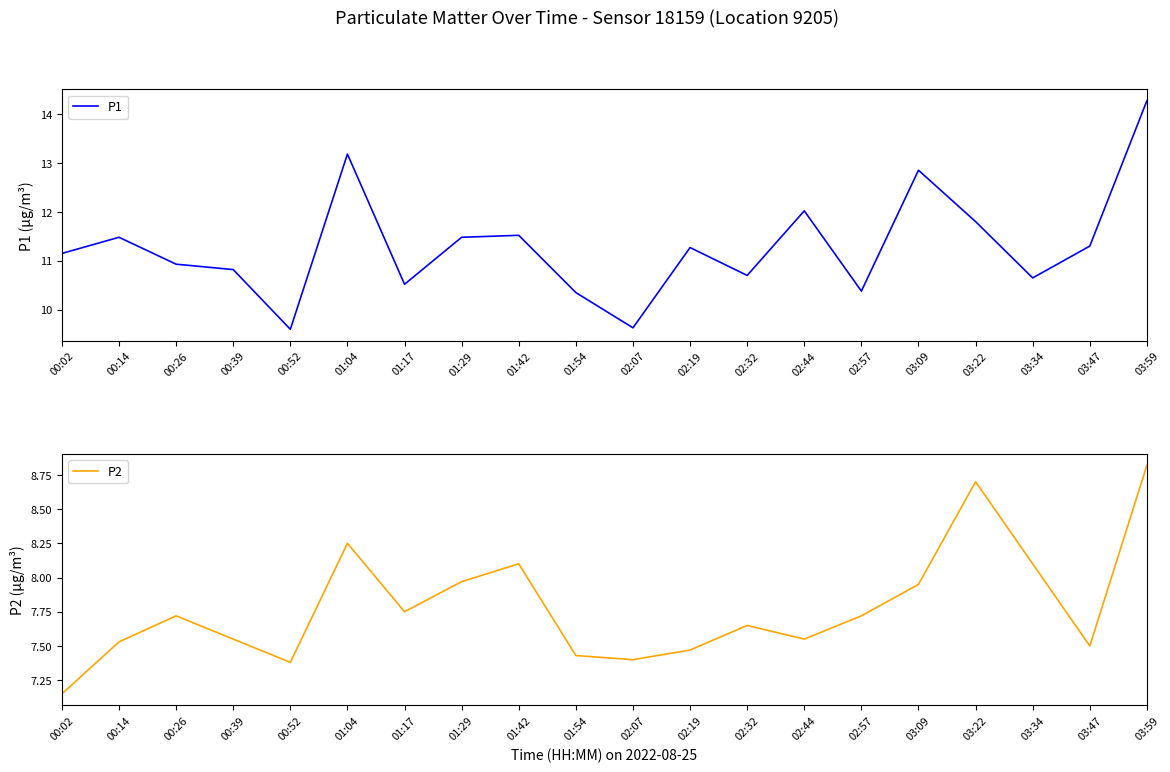

True or false: P1 has more than 2 points higher than both neighbors.

True